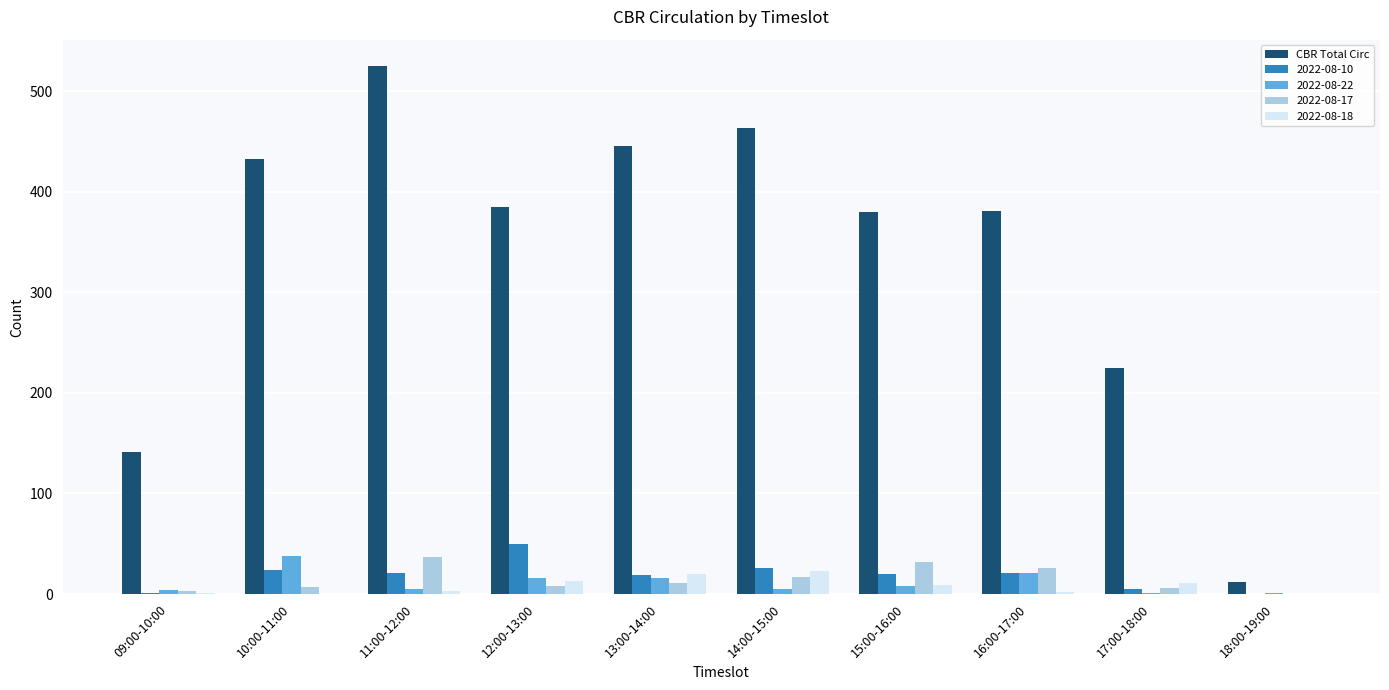

Are the bars grouped side by side (vs. stacked)?

Yes